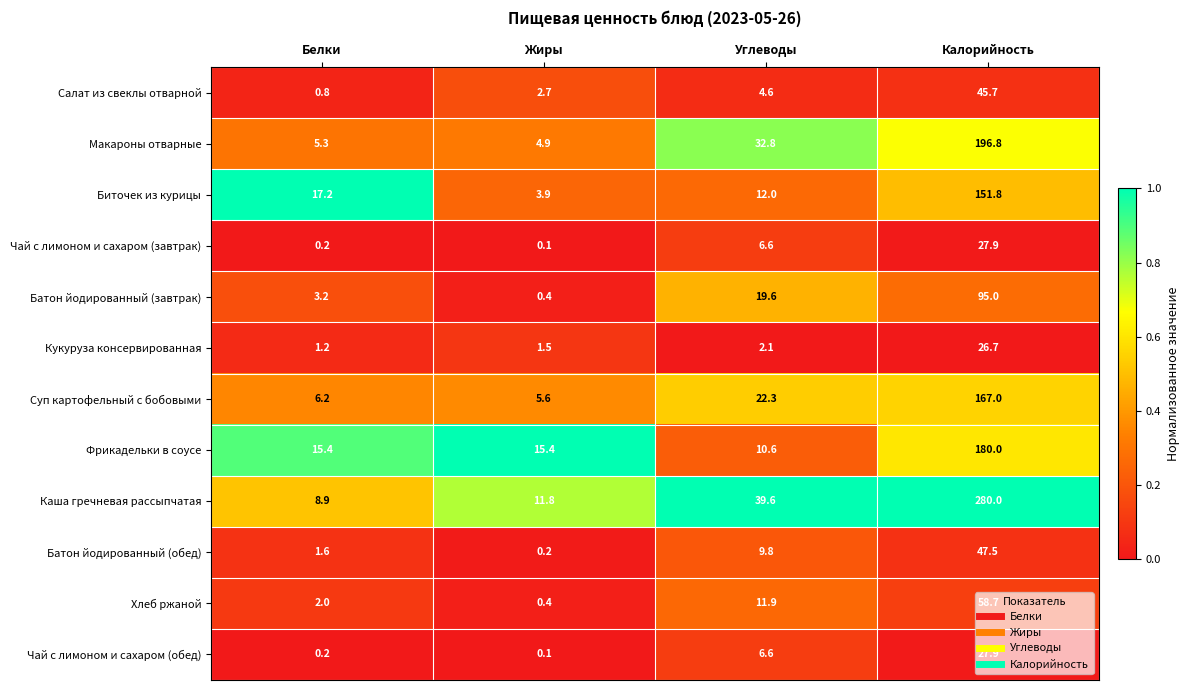

Rank the categories by Салат из свеклы отварной value from lowest to highest.

Белки, Жиры, Углеводы, Калорийность